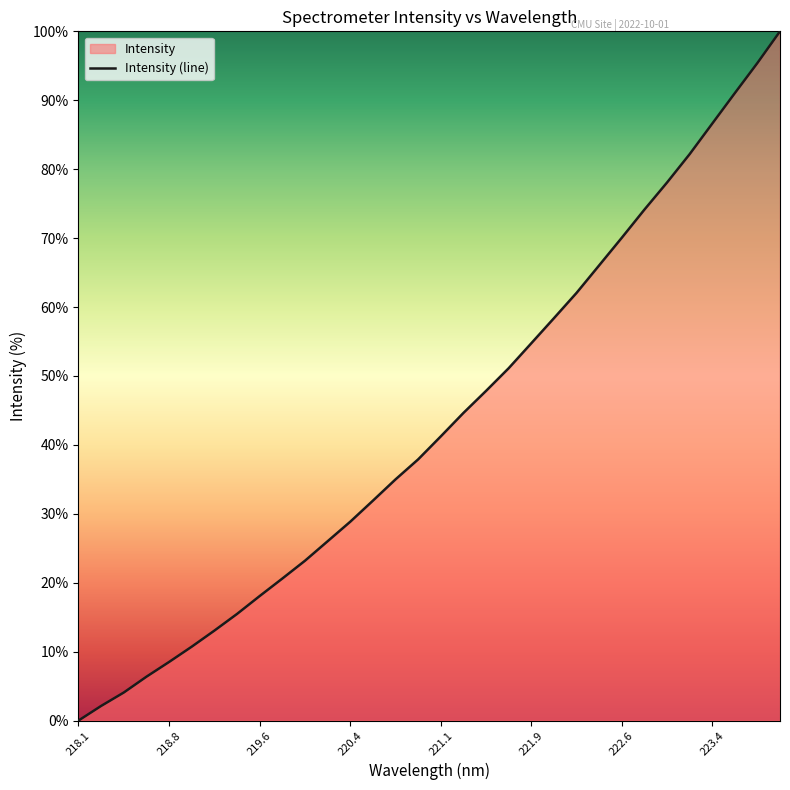

How many lines are shown in the chart?

1